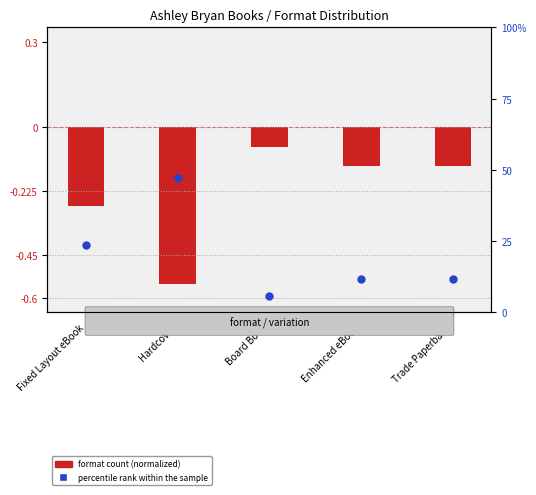

Approximately how many times larger is the value at Enhanced eBook compared to Trade Paperback?

1.0